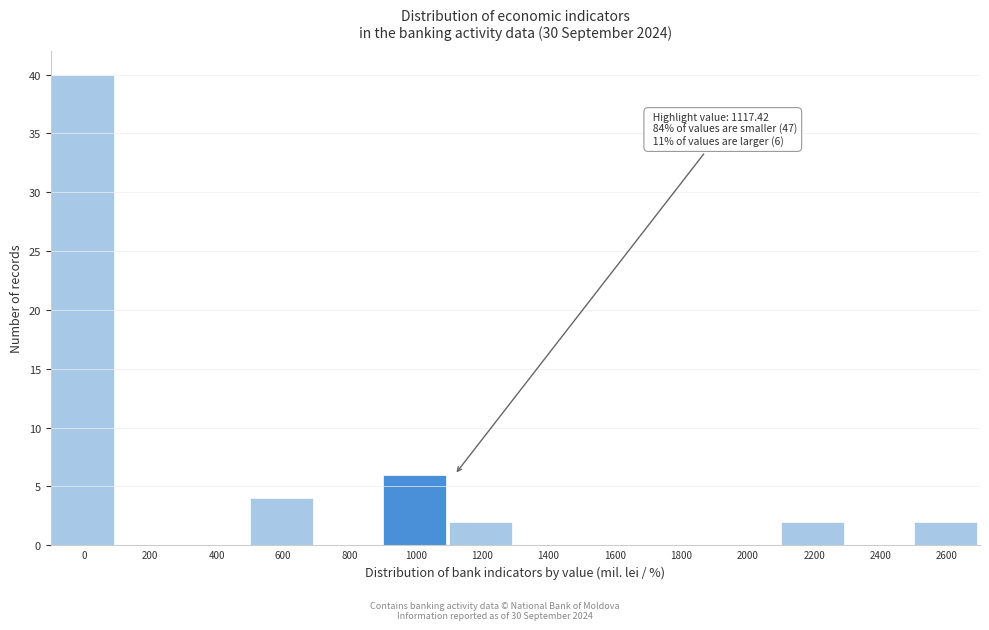

Reading left to right, what are all the values shown in this chart?

0=40	200=0	400=0	600=4	800=0	1000=6	1200=2	1400=0	1600=0	1800=0	2000=0	2200=2	2400=0	2600=2